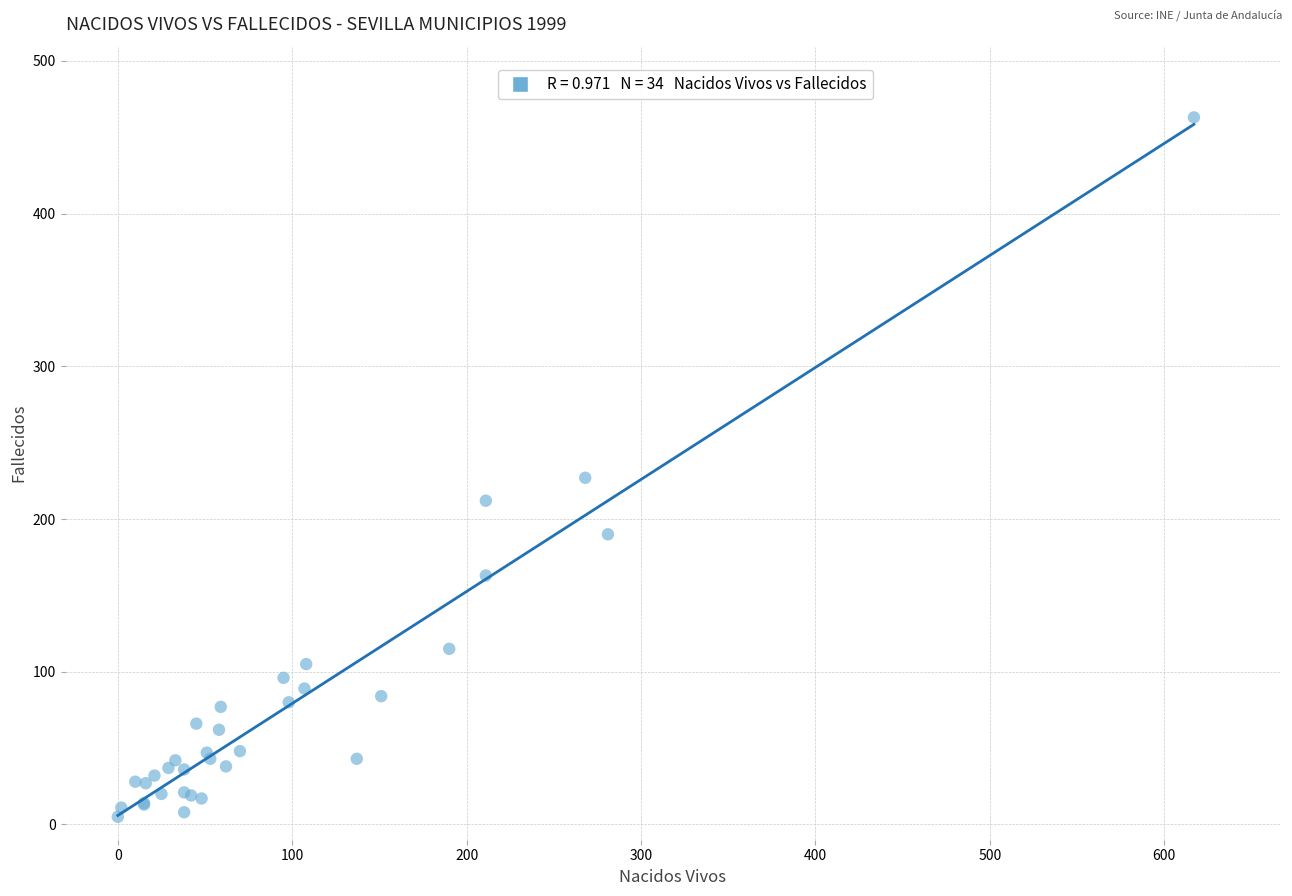

What Y value in the scatter plot is closest to 234?

227